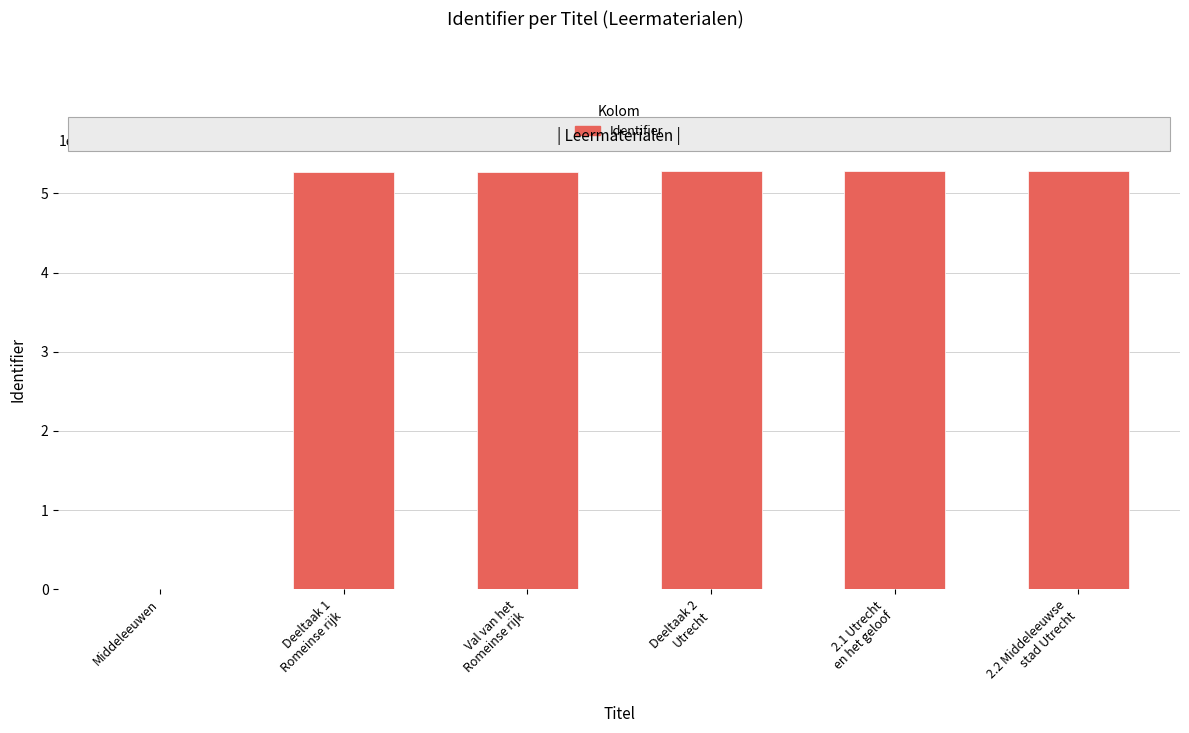

What is the sum of all values?

26378194